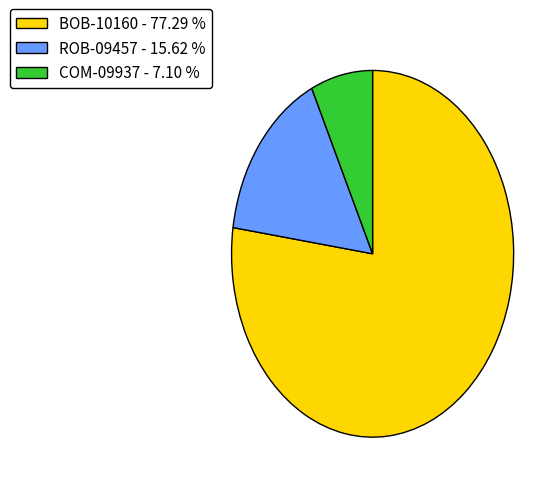

Rank the categories by value from highest to lowest.

BOB-10160, ROB-09457, COM-09937